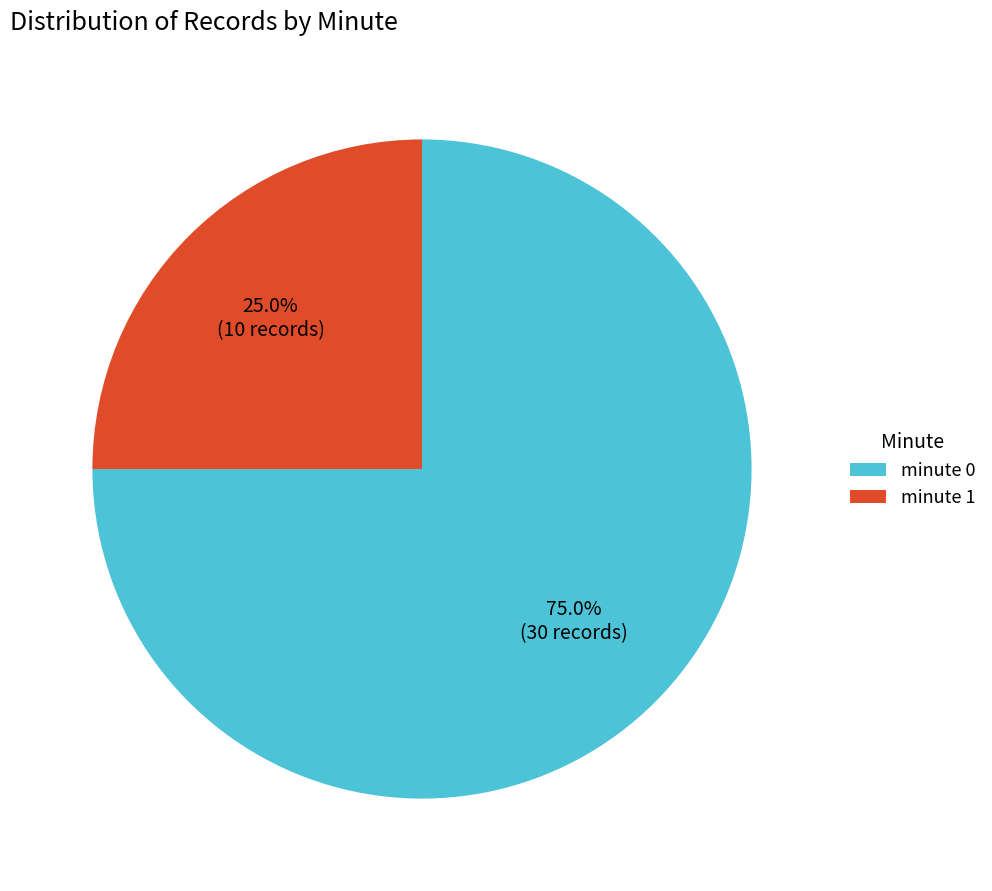

Which category has the biggest portion of the pie?

minute 0